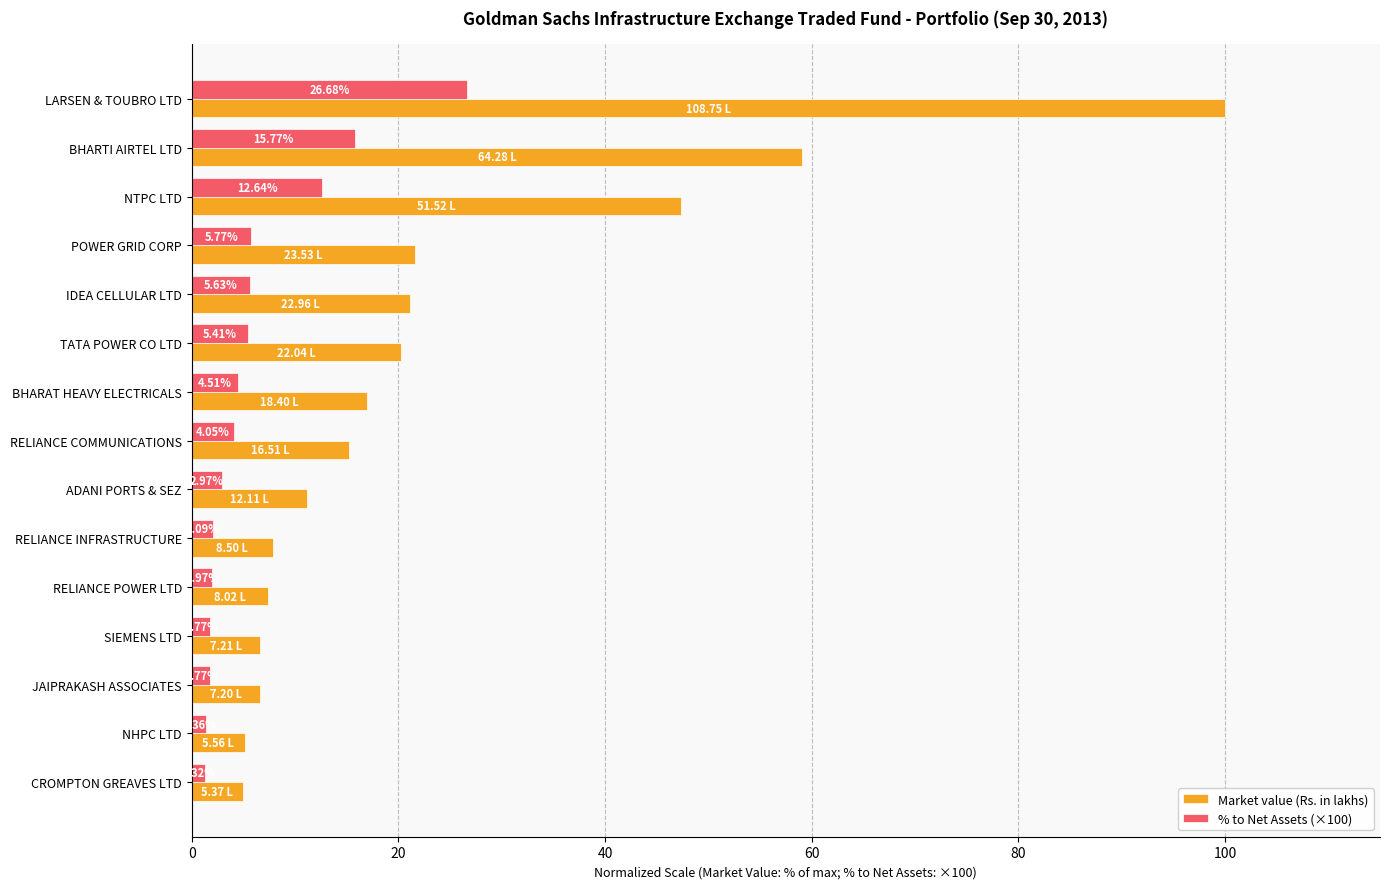

Rank the series by their maximum value, from lowest to highest.

% to Net Assets (×100), Market value (Rs. in lakhs)